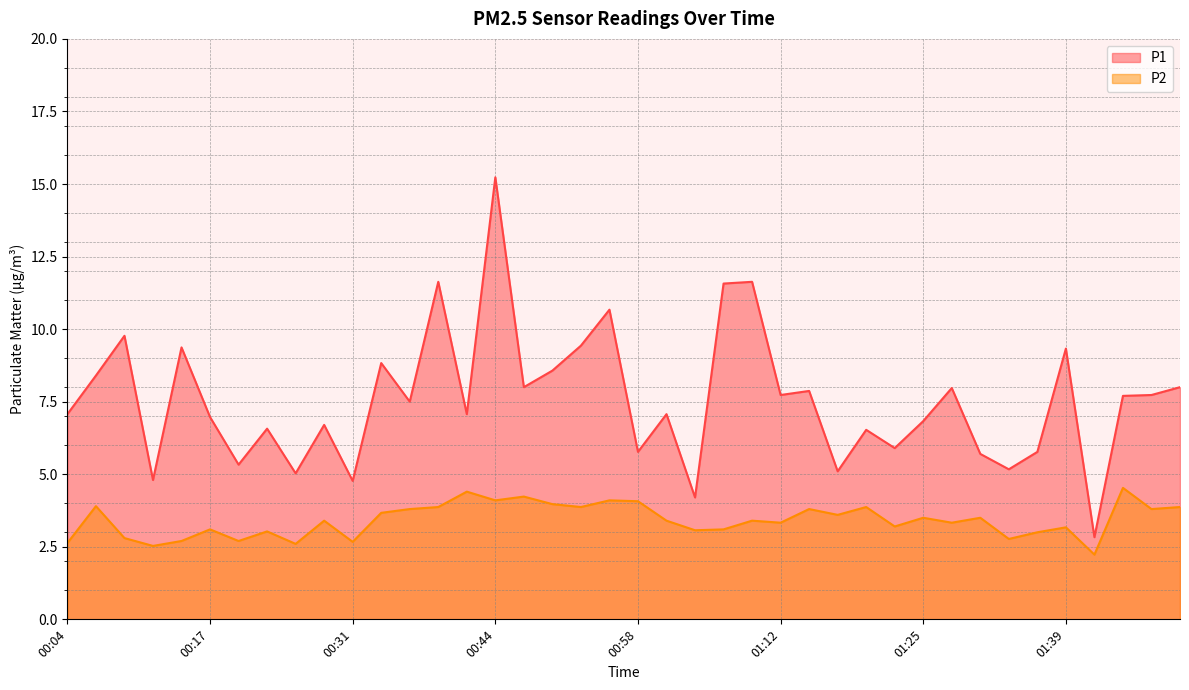

What is the spread (max minus min) of values at 00:06?

4.5